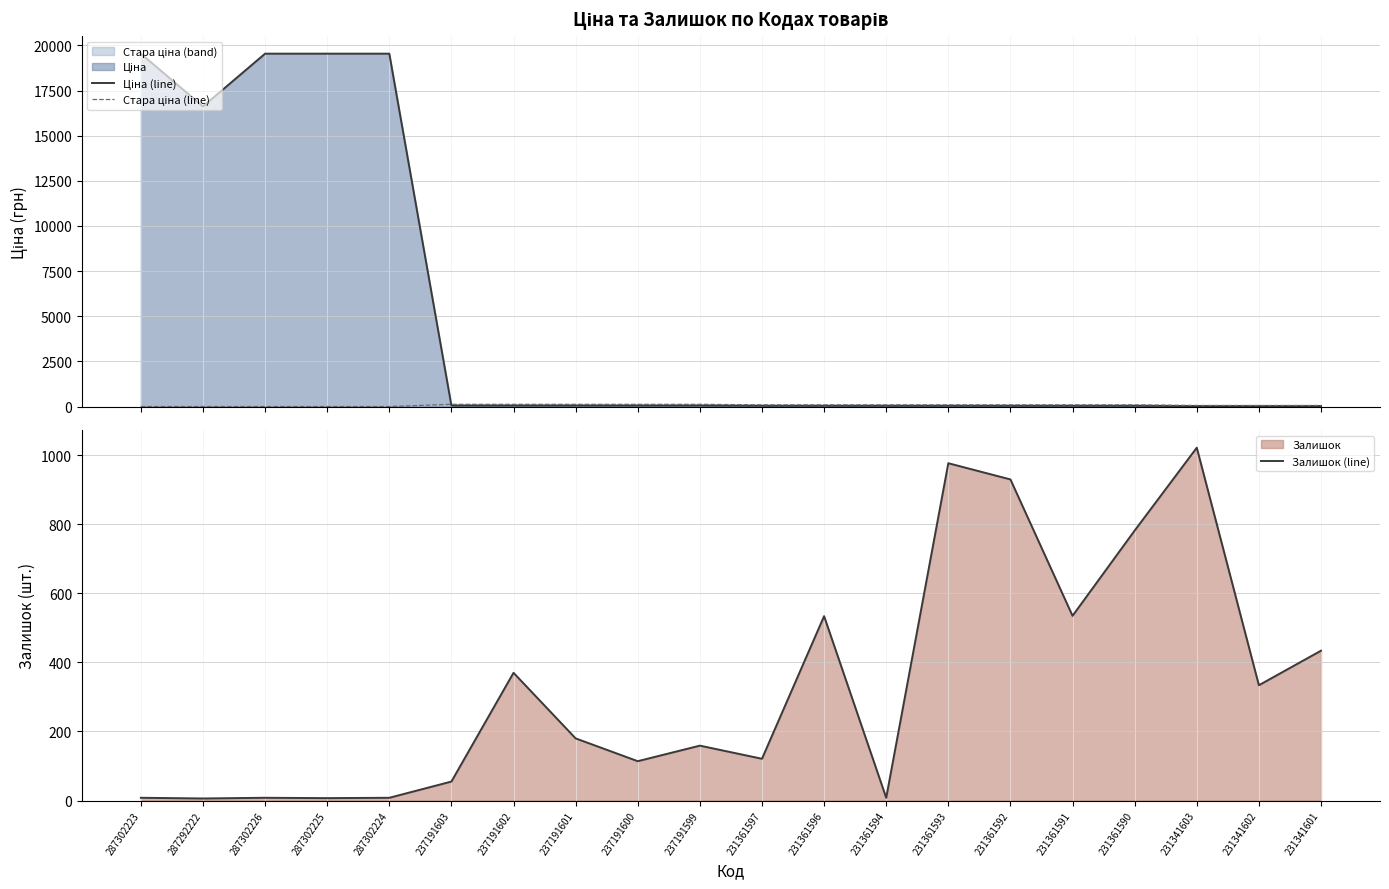

What is the difference between the second highest and second lowest values in the Ціна (line) series?

19515.7